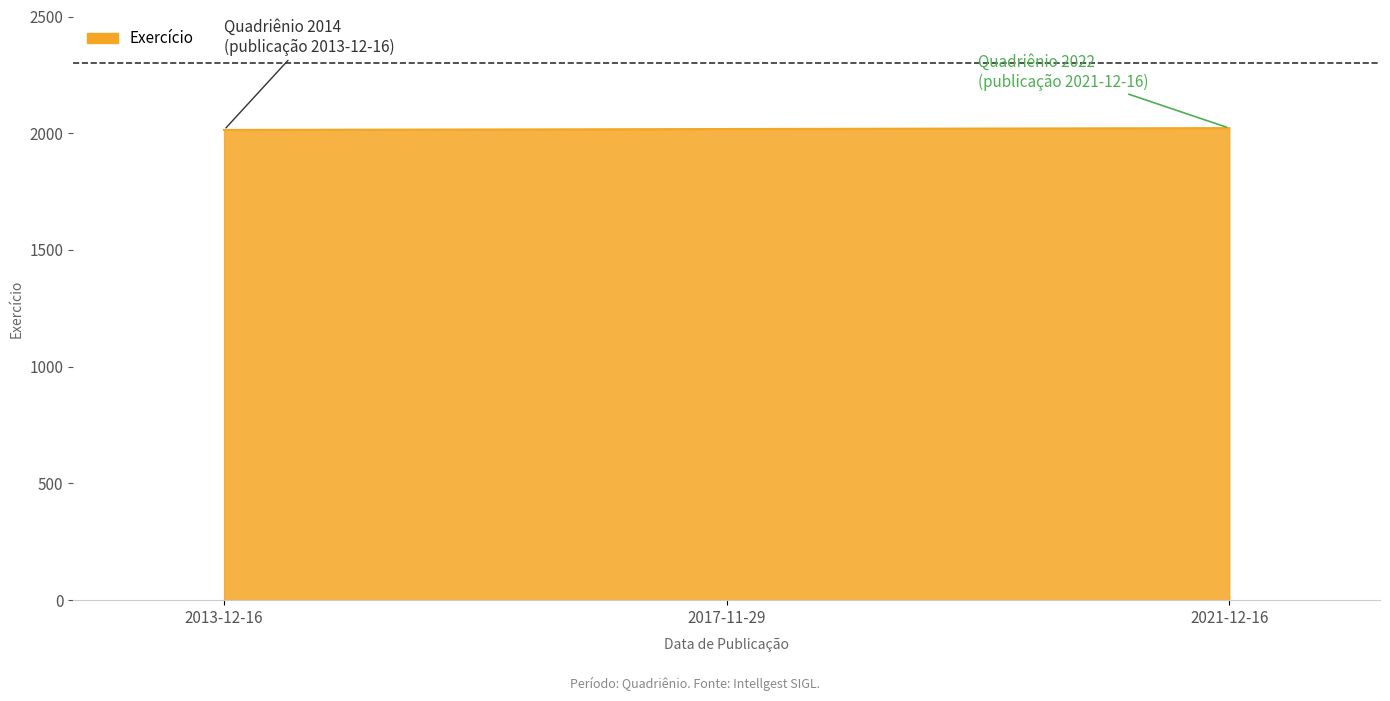

What is the minimum value shown in the chart?

2014